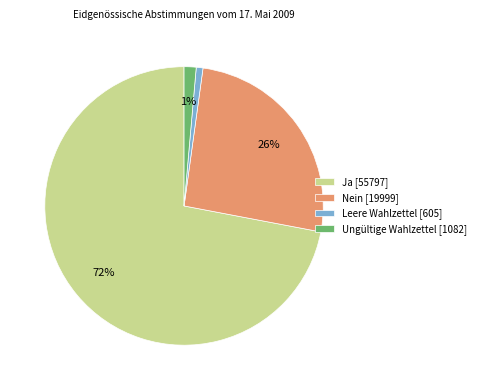

To the nearest percent, what is the difference between the Leere Wahlzettel [605] and Nein [19999] slice percentages?

25%